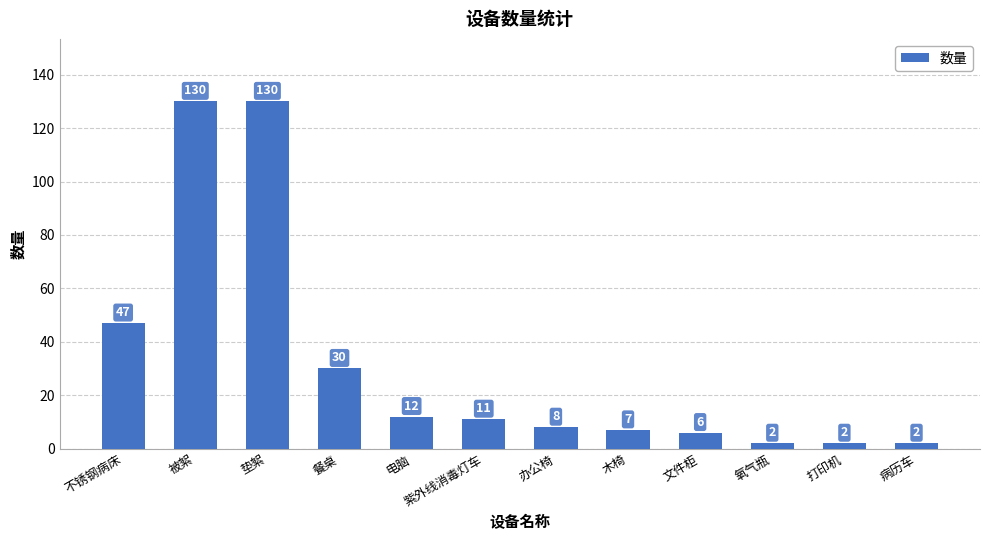

What position from the left is 不锈钢病床?

1